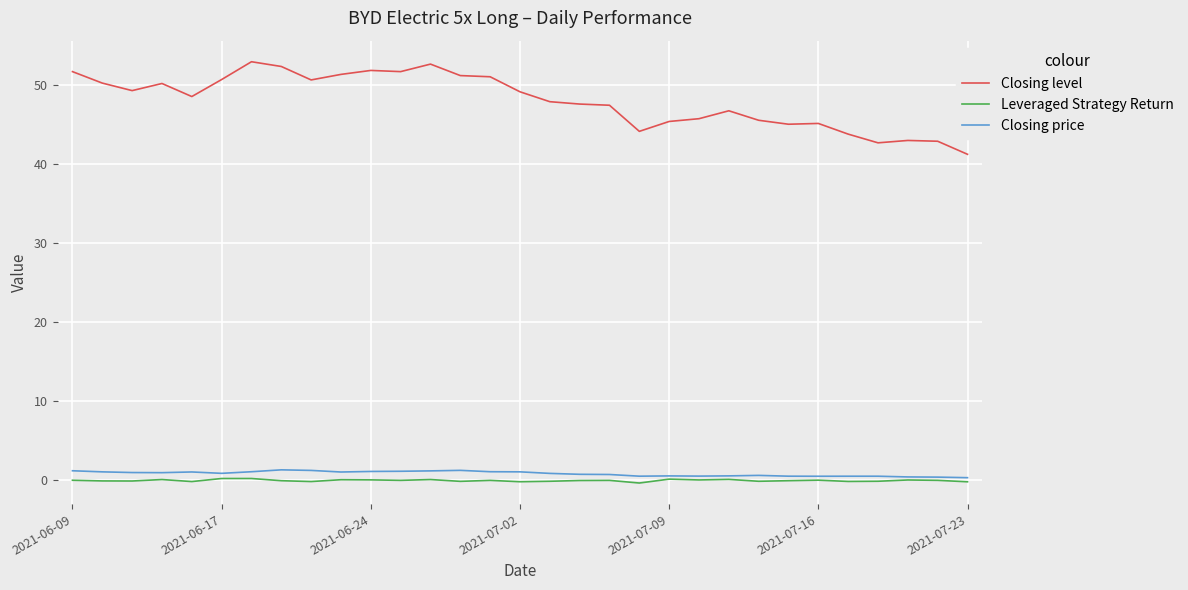

True or false: Closing price has more than 2 points higher than both neighbors.

True